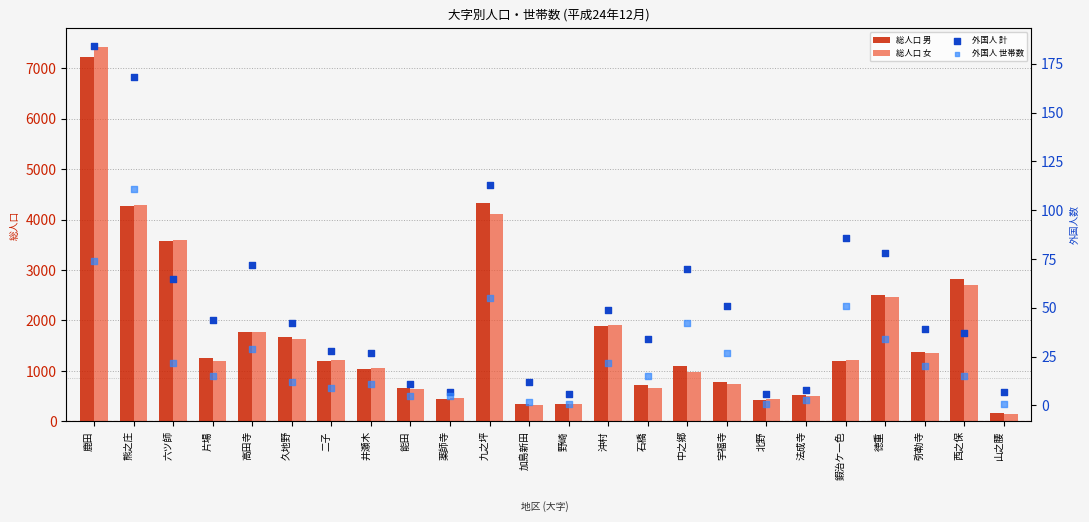

Is the value of 外国人 計 at 井瀬木 greater than the value of 総人口 女 at 西之保?

No